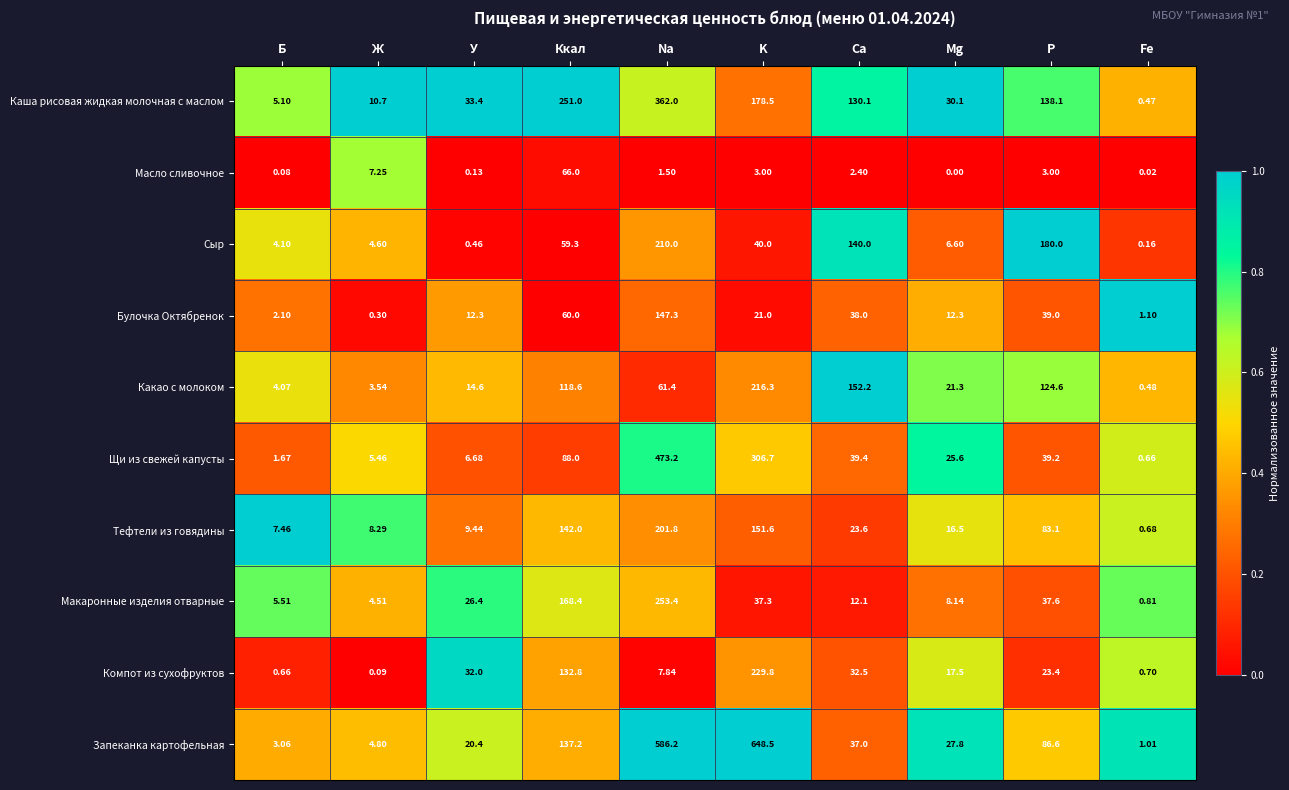

List the labels in order of Каша рисовая жидкая молочная с маслом value, largest first.

Na, Ккал, K, P, Ca, У, Mg, Ж, Б, Fe